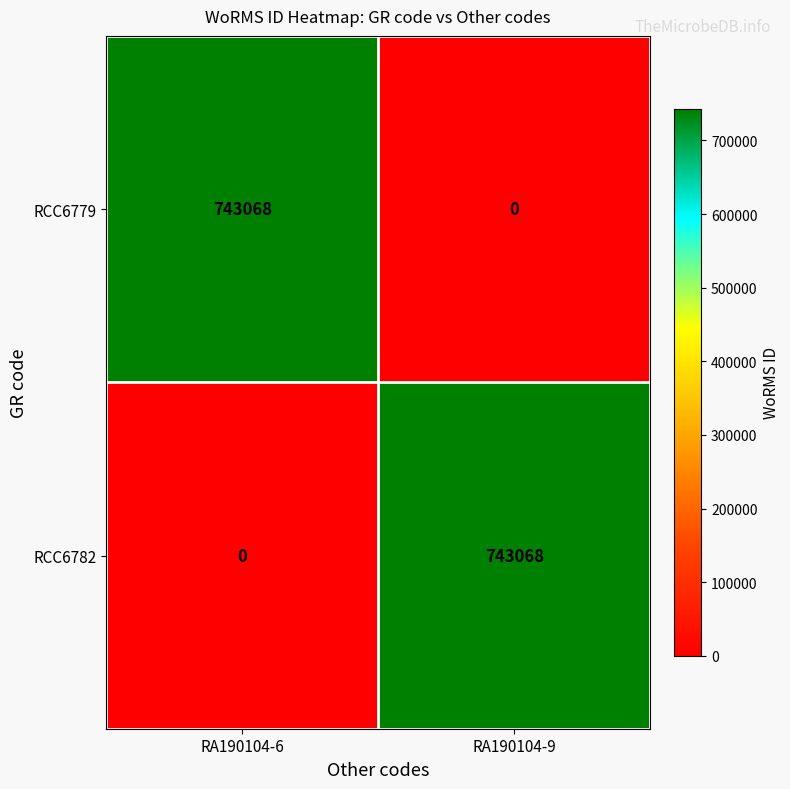

What value does the RCC6779 series have at RA190104-6, to the nearest 50?

743050